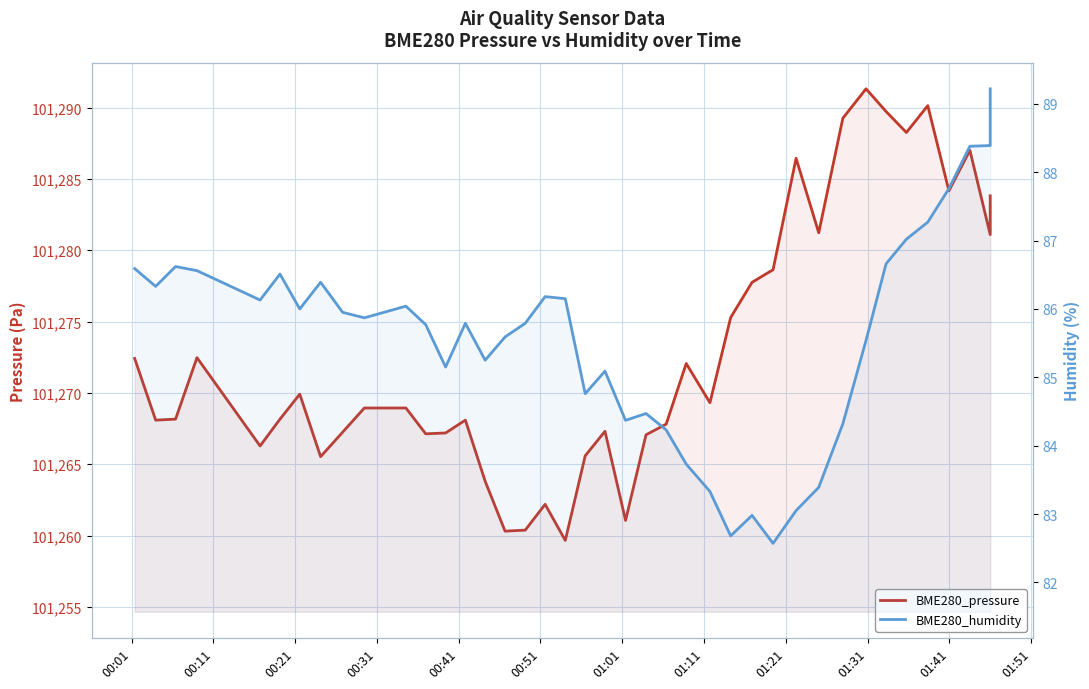

True or false: BME280_humidity has more than 1 interior local peaks.

True